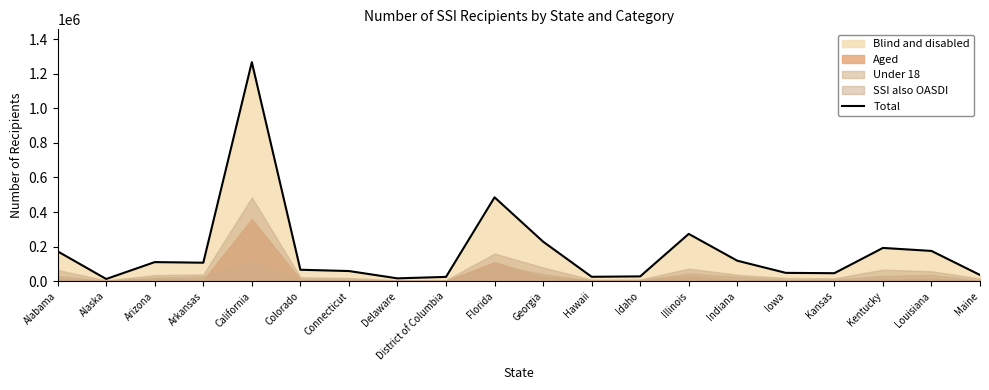

Where does the data first go above 106526?

Alabama